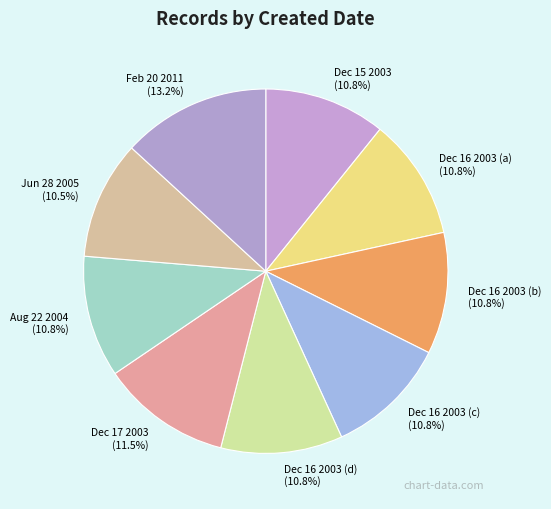

Which has a higher value, Dec 17 2003 or Dec 16 2003 (c)?

Dec 17 2003